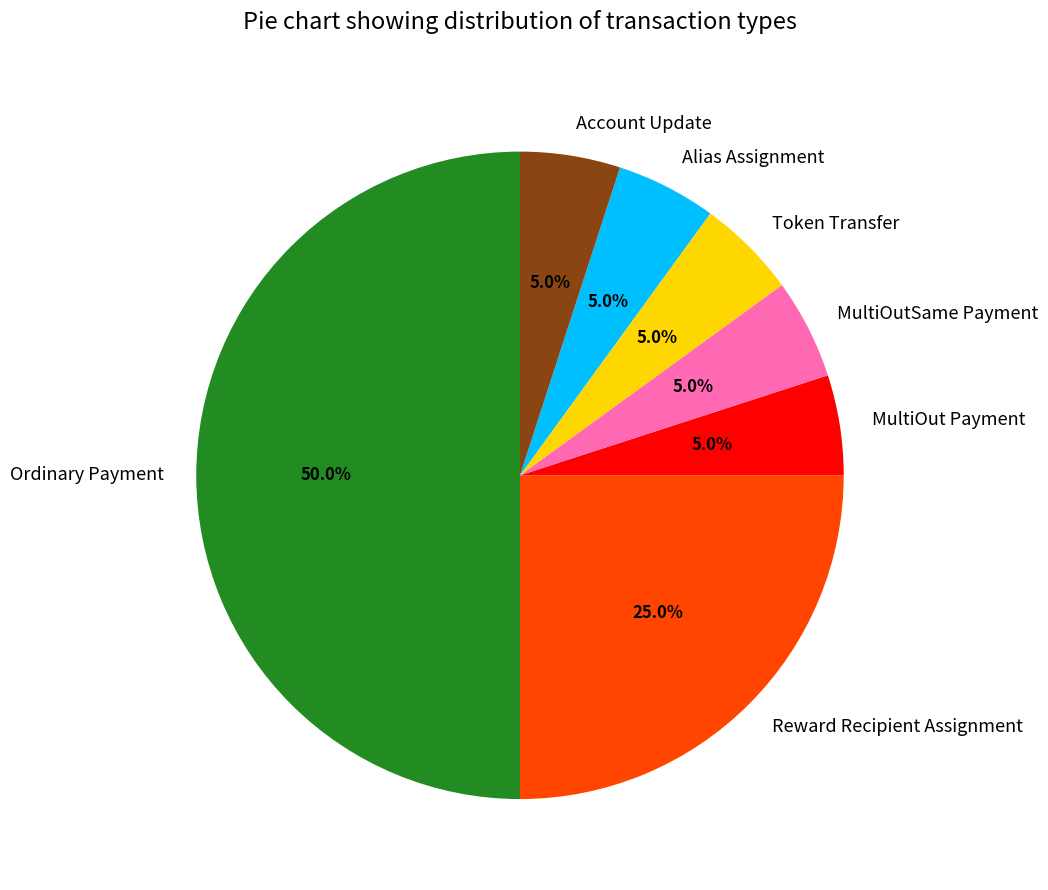

True or false: Reward Recipient Assignment accounts for 25% of the total.

True